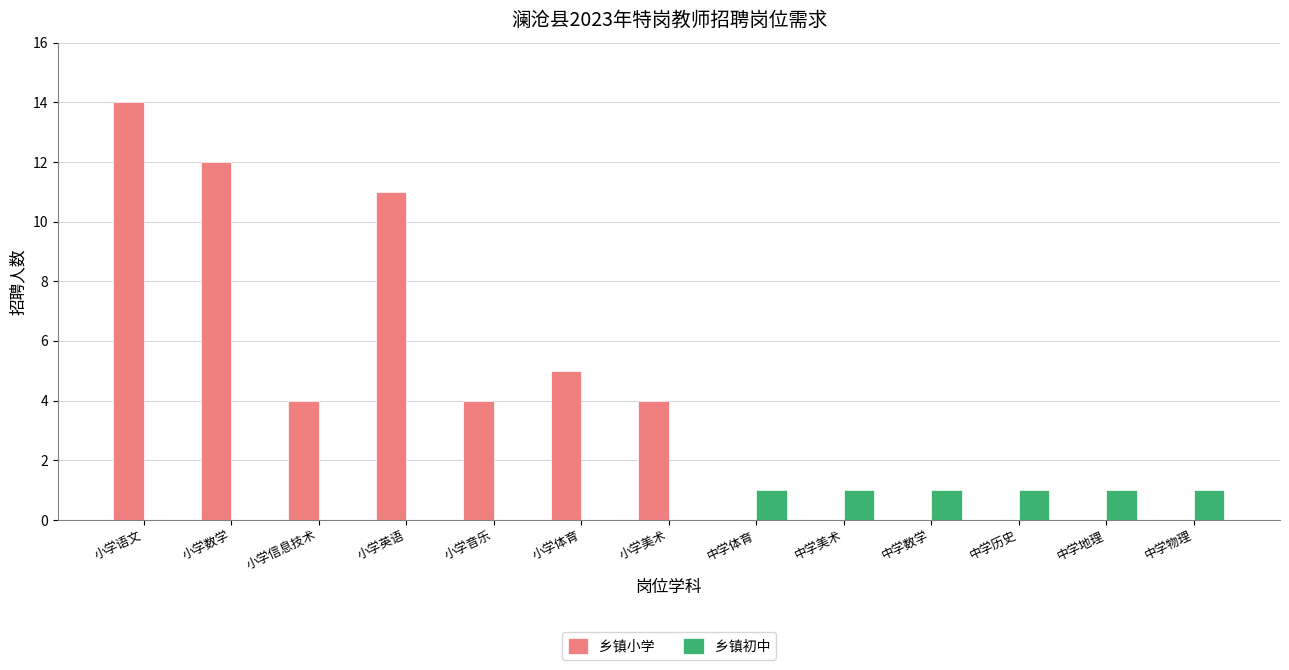

At which label does 乡镇小学 first exceed 4?

小学语文